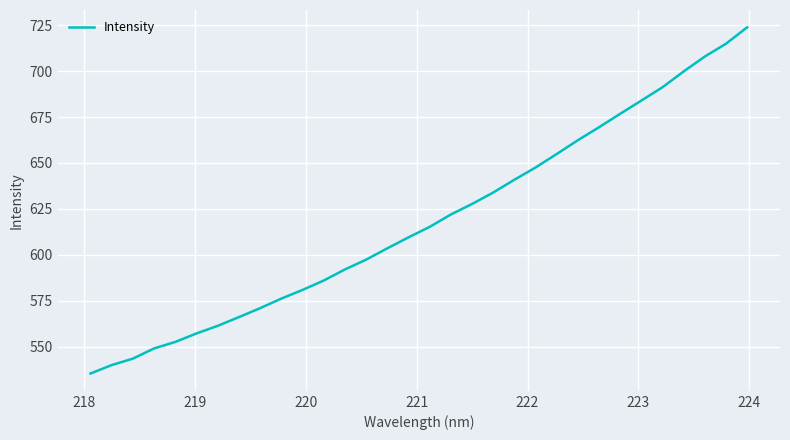

What is the greatest value displayed?

723.9